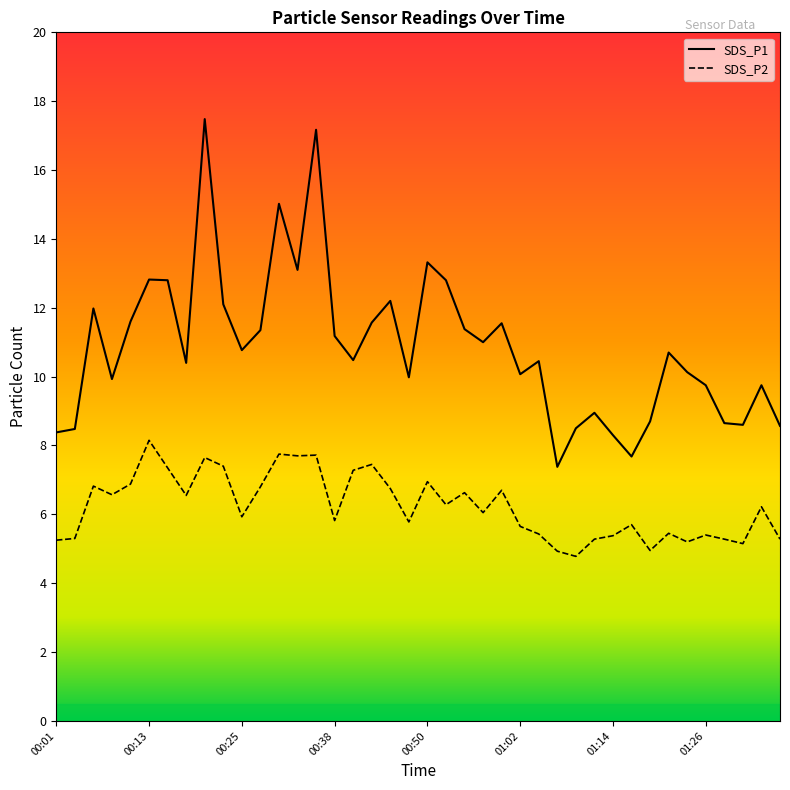

Which series changed the most between 00:33 and 00:52?

SDS_P2